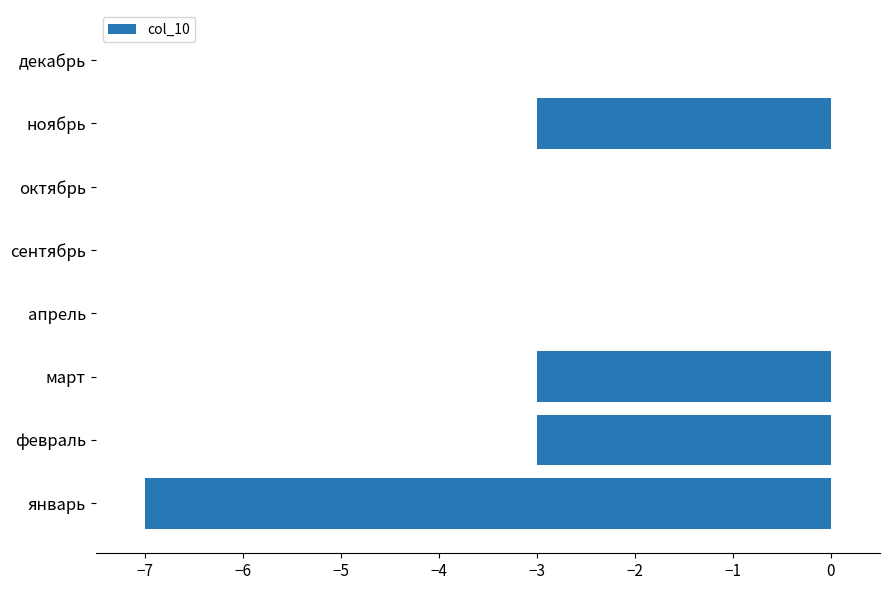

Reading bottom to top, what are all the values shown in this chart?

январь=-7	февраль=-3	март=-3	апрель=0	сентябрь=0	октябрь=0	ноябрь=-3	декабрь=0